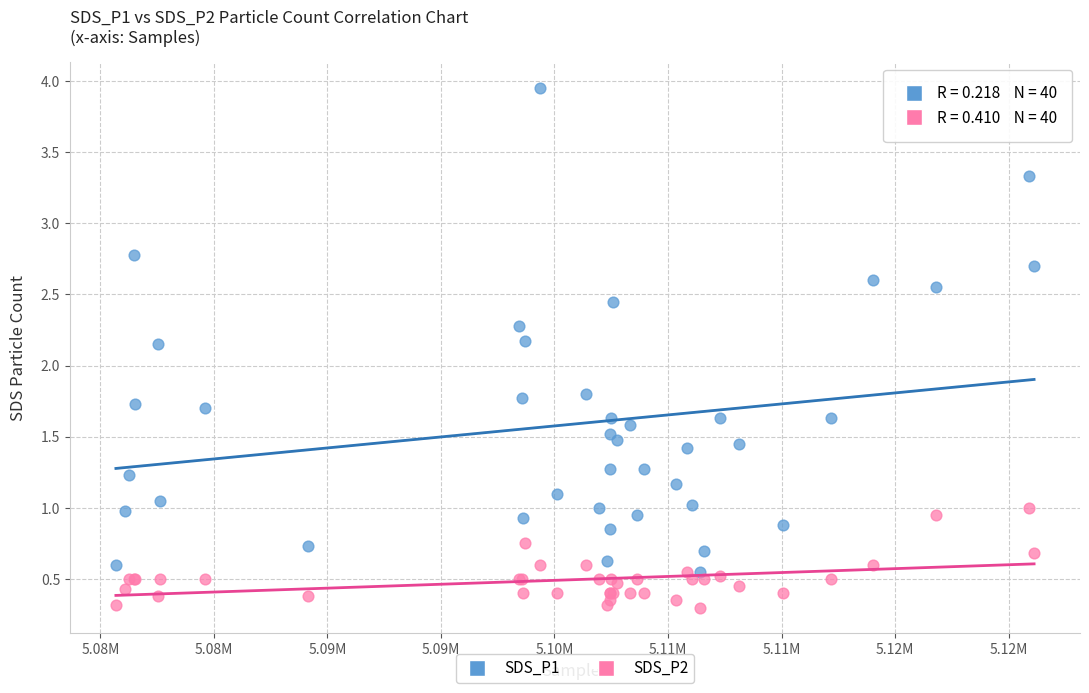

What are all the series names shown in the legend?

SDS_P1, SDS_P2